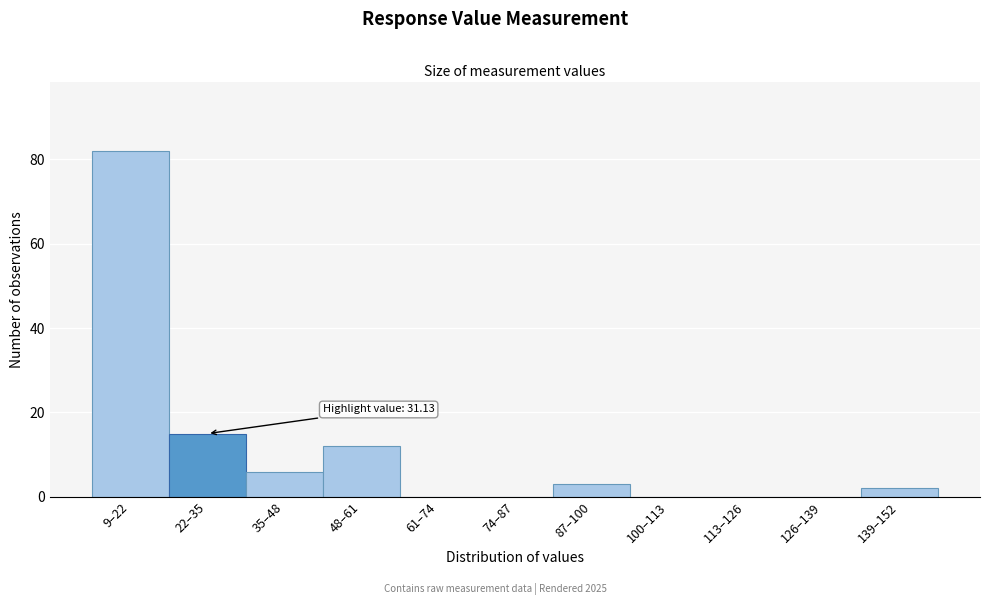

Reading left to right, extract all data points from this chart.

9–22=82	22–35=15	35–48=6	48–61=12	61–74=0	74–87=0	87–100=3	100–113=0	113–126=0	126–139=0	139–152=2